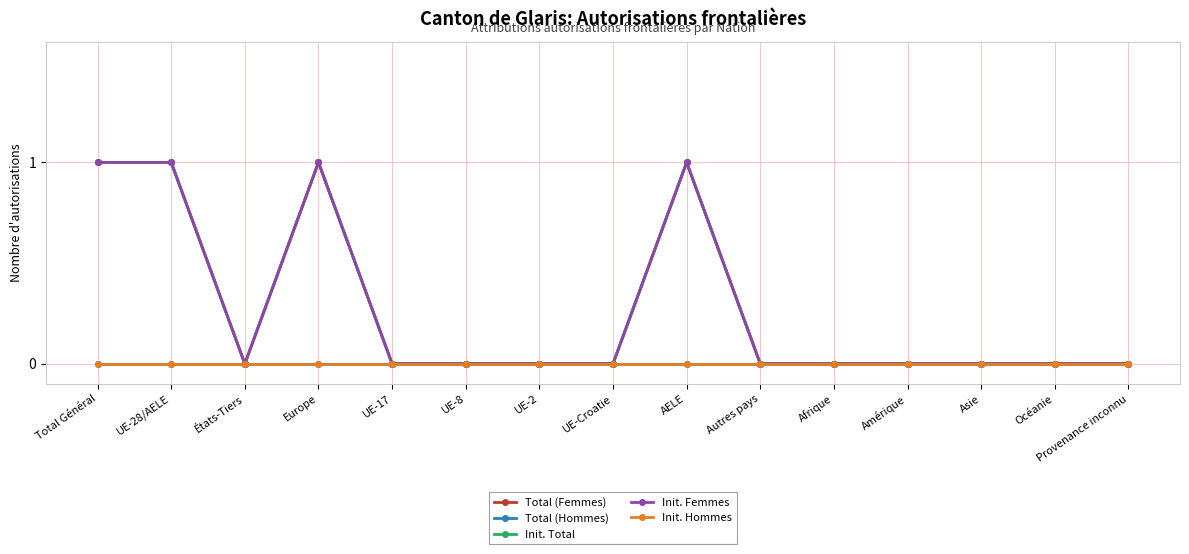

Is this an area chart (filled region under the line)?

No